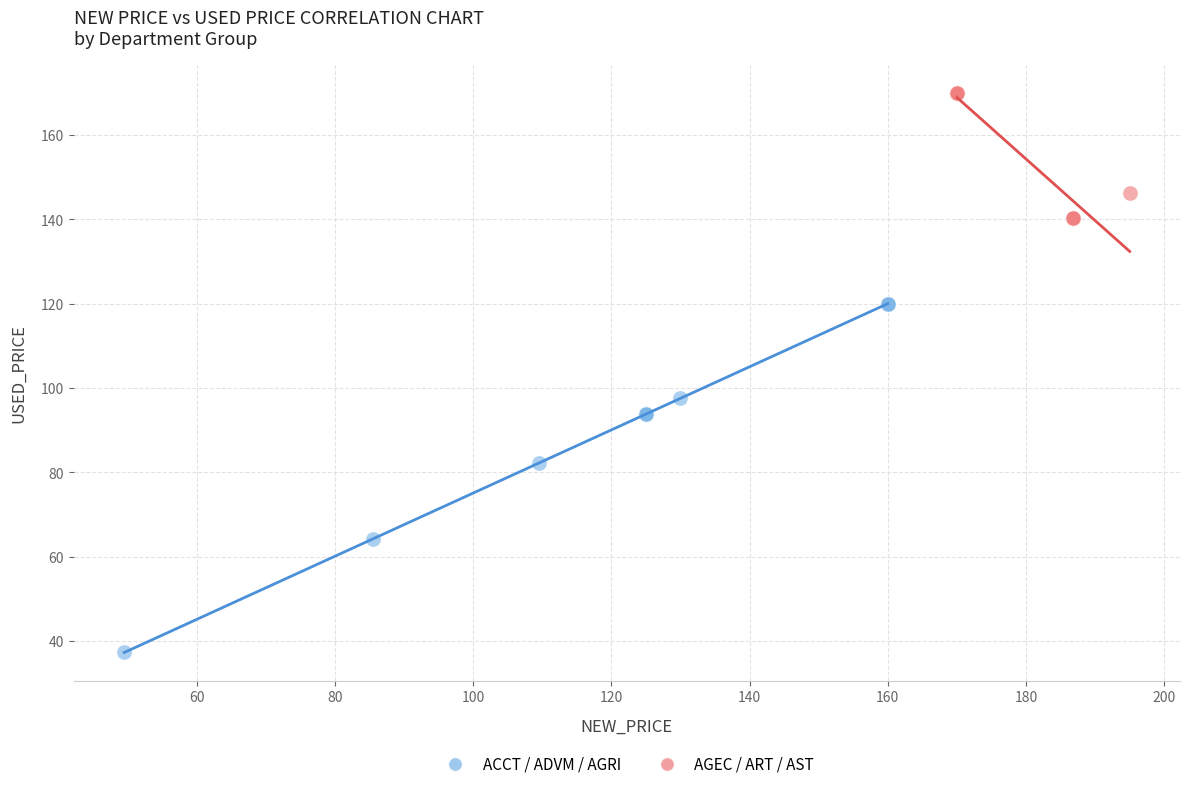

Which series has the widest spread of Y values?

ACCT / ADVM / AGRI